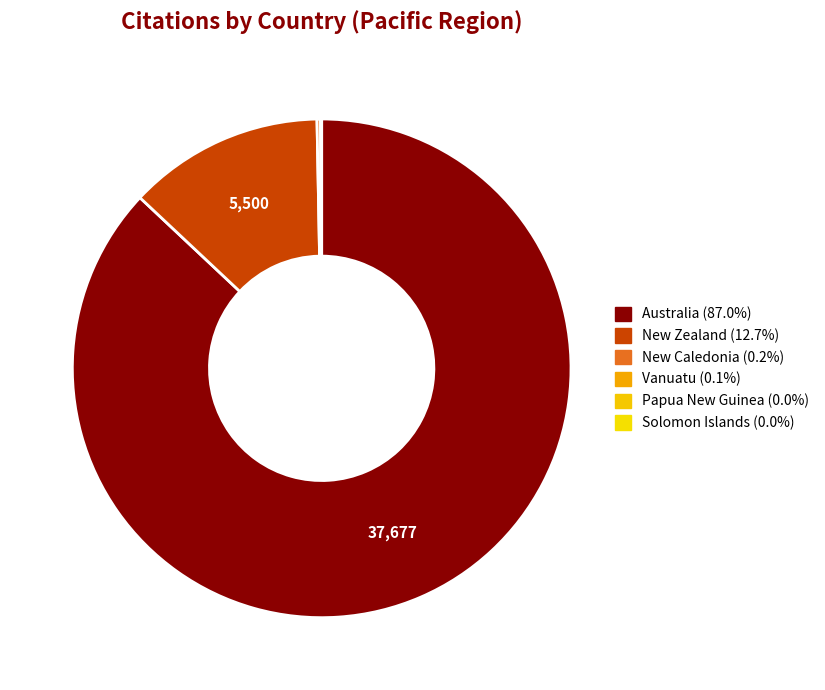

Is the sum of Papua New Guinea and Australia greater than half?

Yes